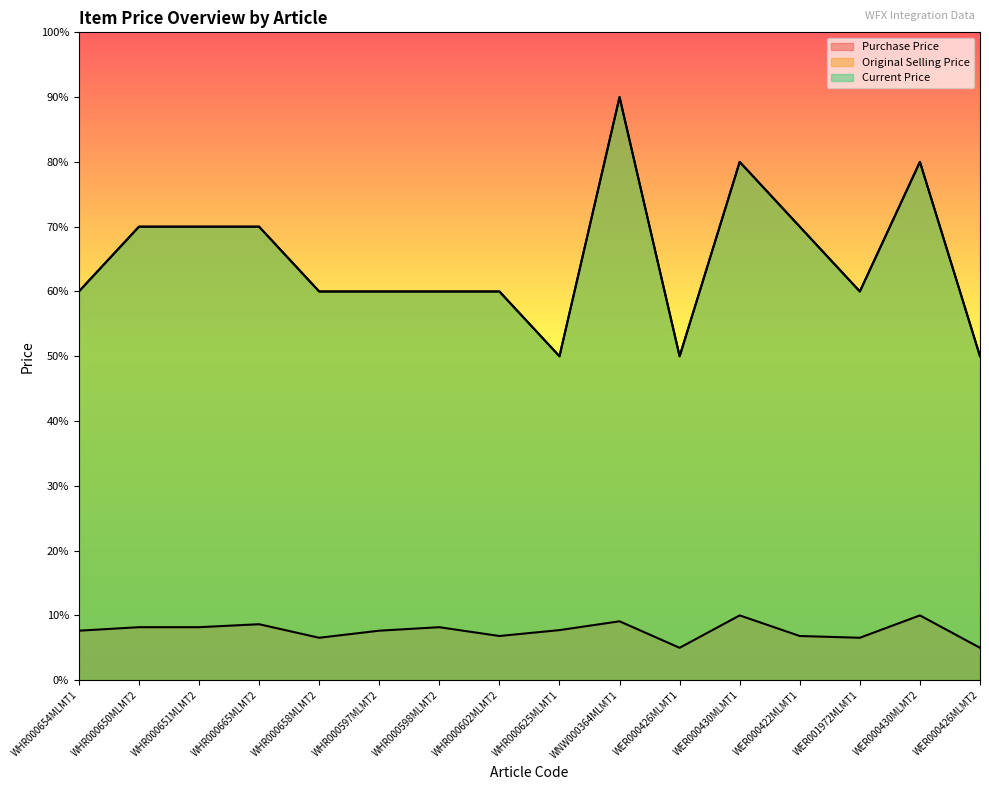

At which category does Original Selling Price reach its first local valley?

WHR000625MLMT1